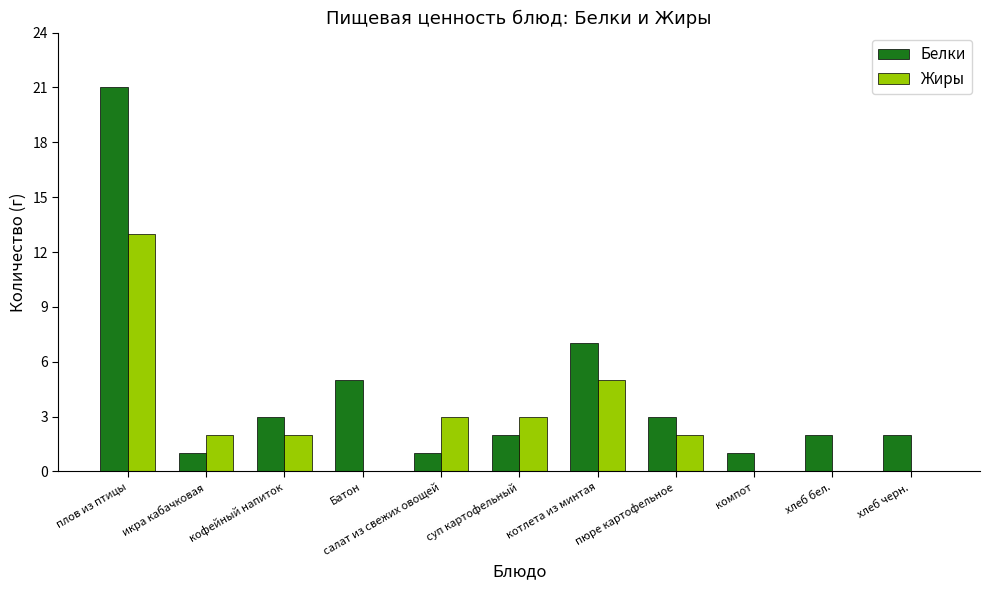

At which label does Жиры first exceed 2?

плов из птицы